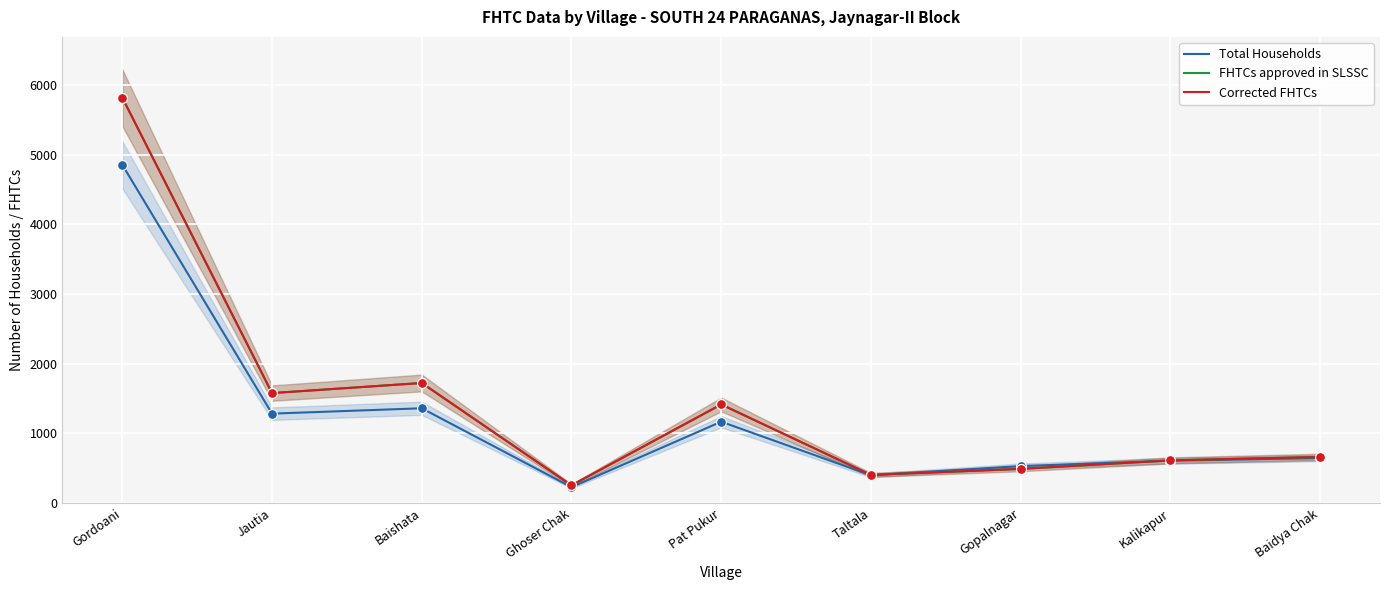

At how many categories does at least one series exceed 3912?

1